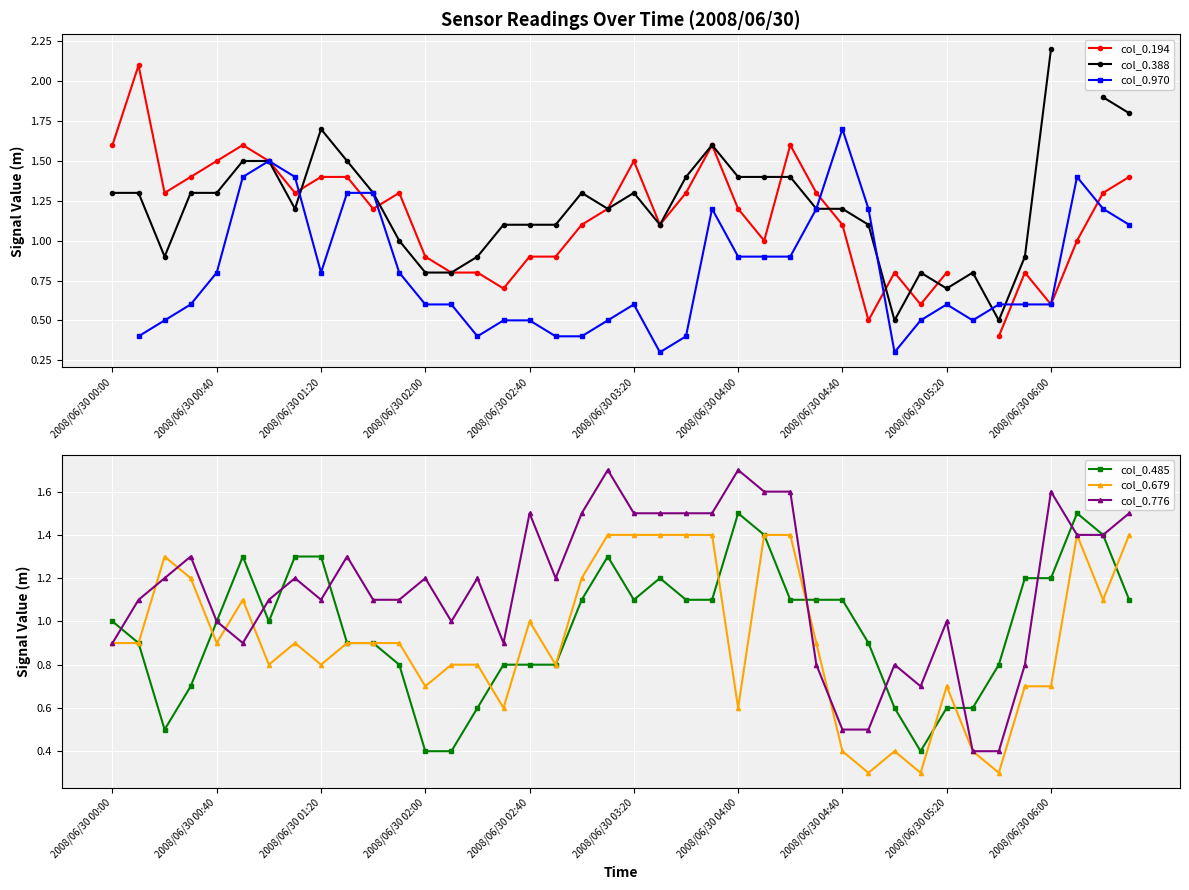

What is the maximum value for col_0.776?

1.7